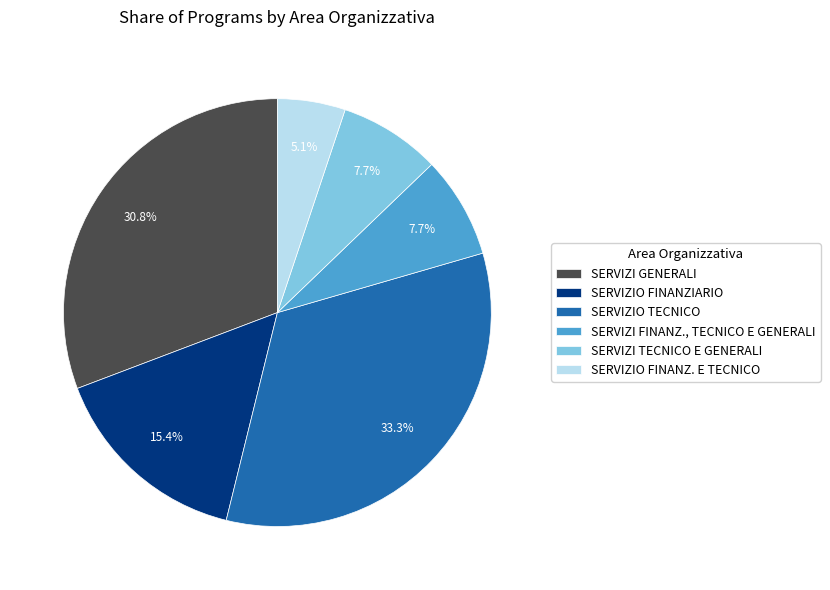

Does SERVIZI GENERALI represent more than half of the total?

No